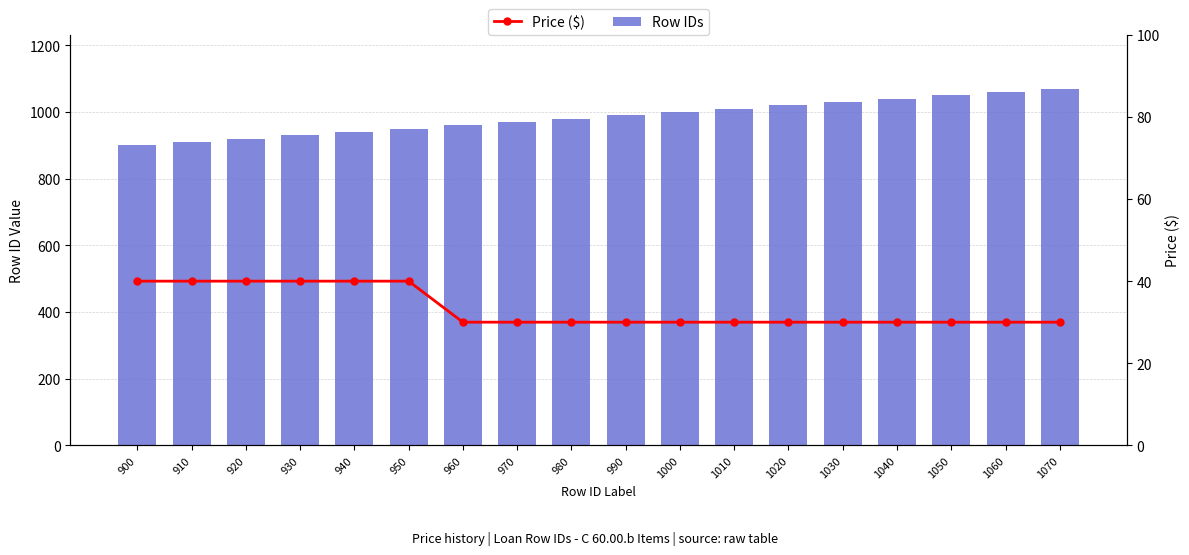

What is the total value across all series at 1050?

1080